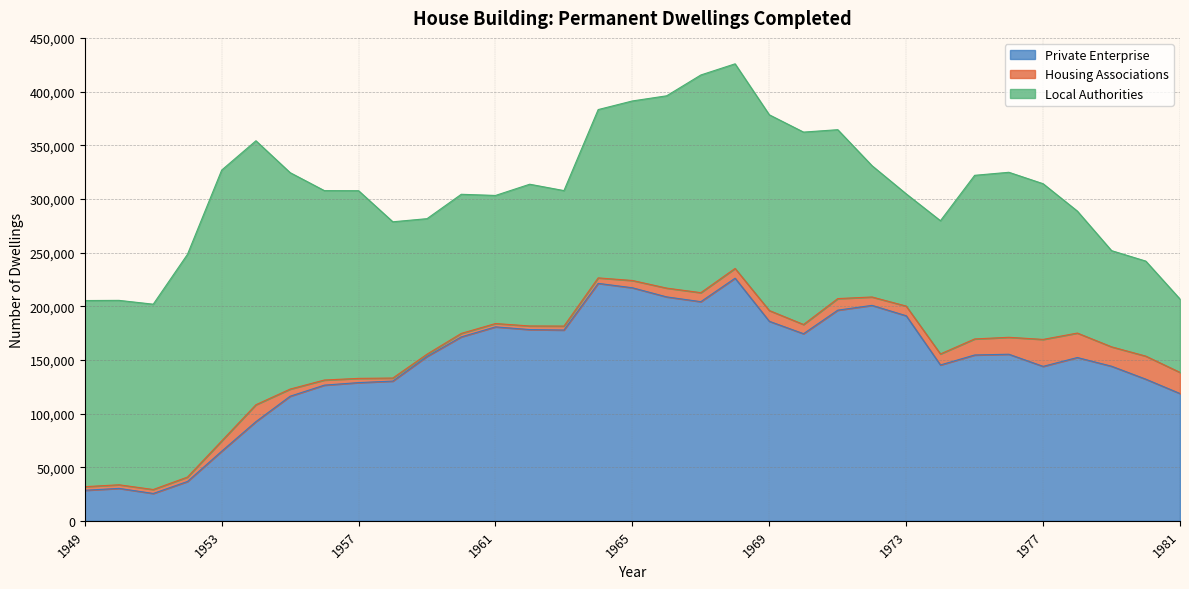

Where is the first local maximum for Housing Associations?

1954